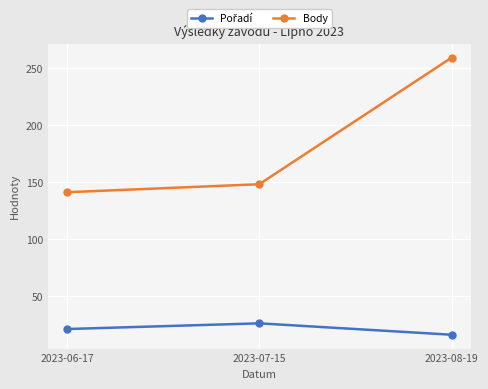

Rank the categories by Body value from lowest to highest.

2023-06-17, 2023-07-15, 2023-08-19